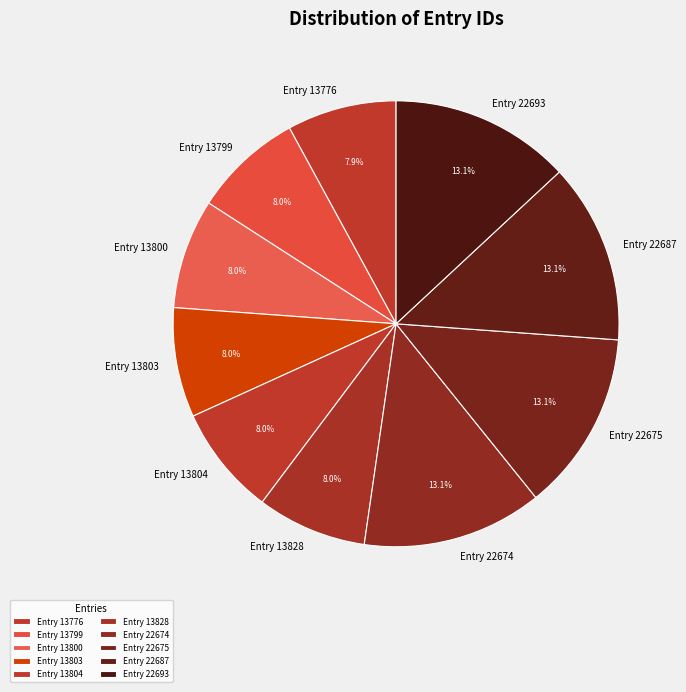

How many segments does this pie chart have?

10